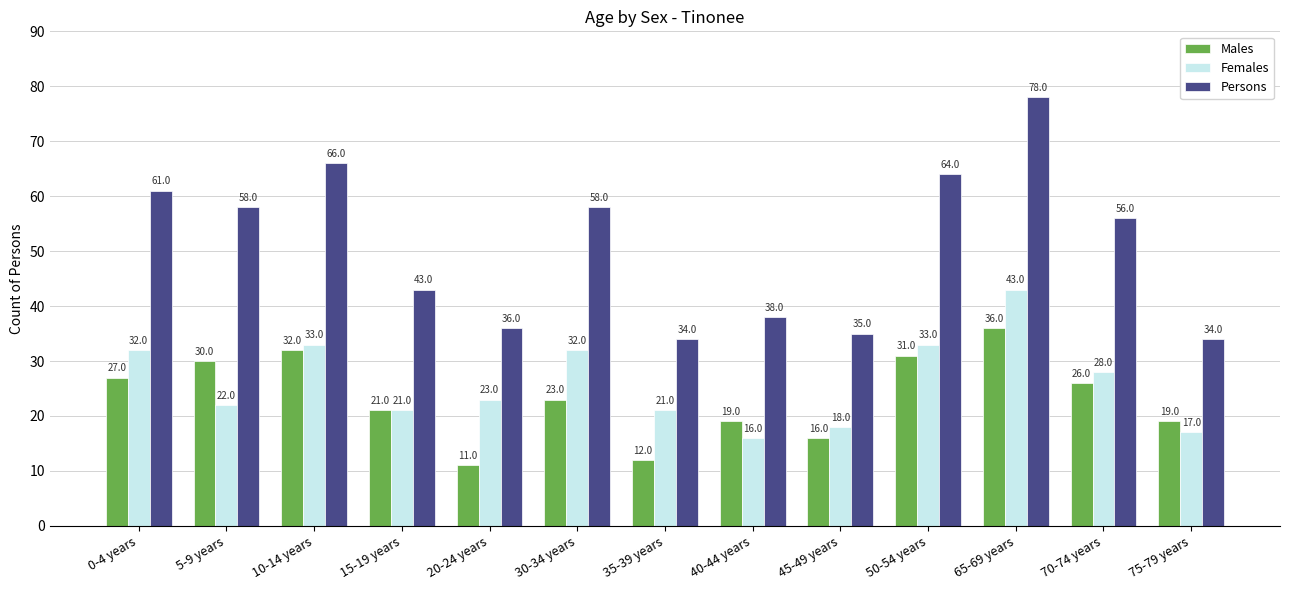

What is the difference between the highest and lowest values at 15-19 years?

22